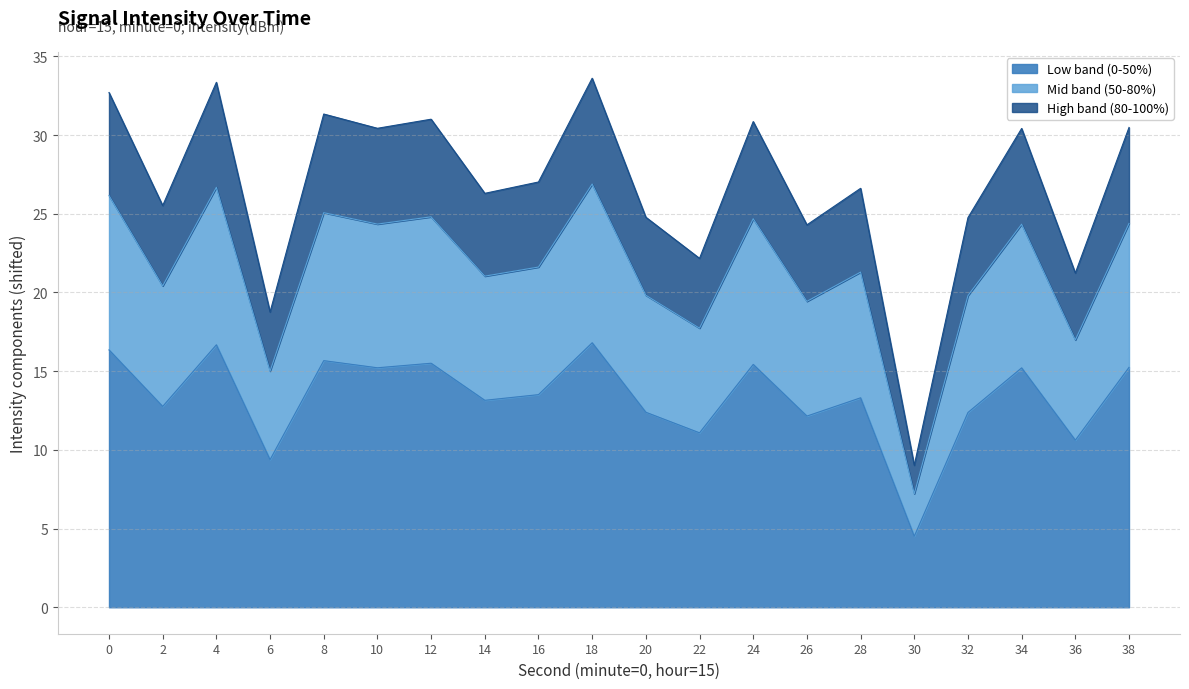

Where is the data nearest to the value 17?

36